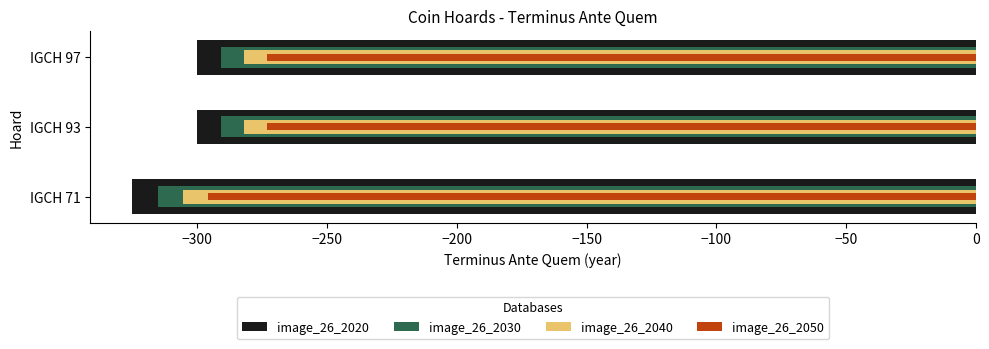

Which series has the largest total across all categories?

image_26_2050